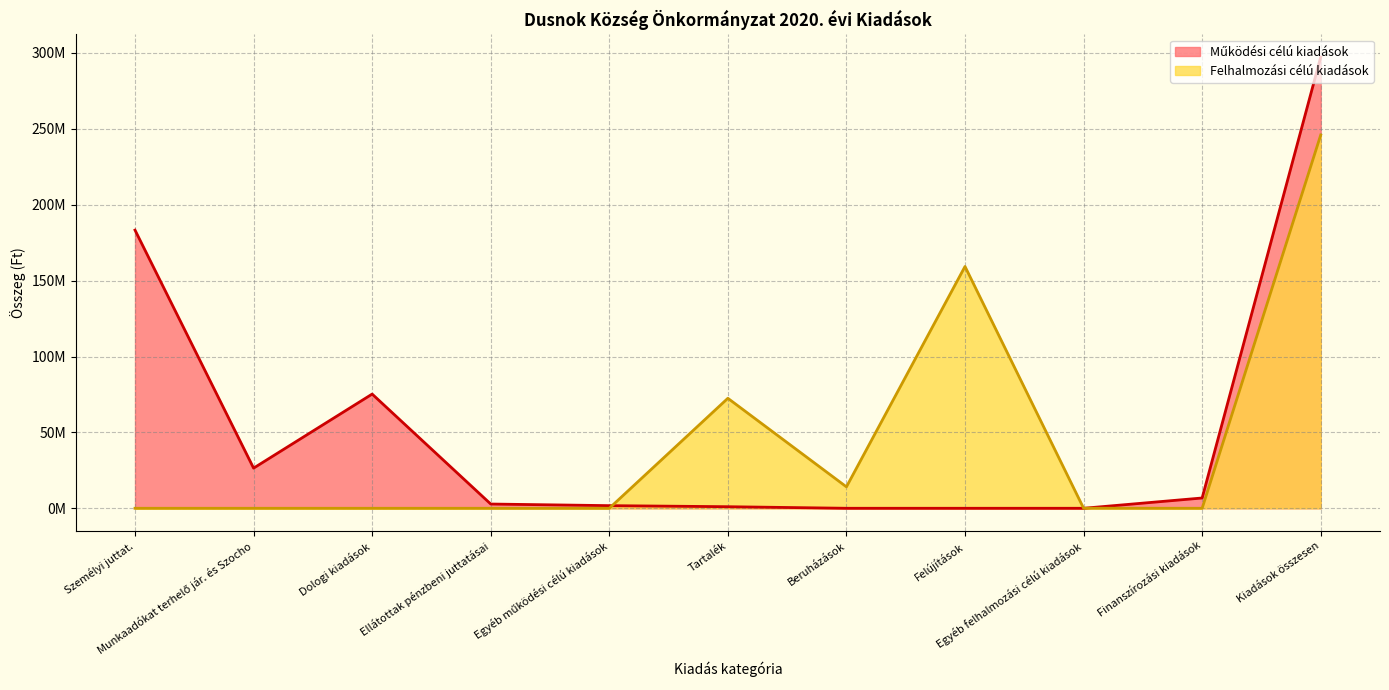

What is the label of the 9th point from the right?

Dologi kiadások